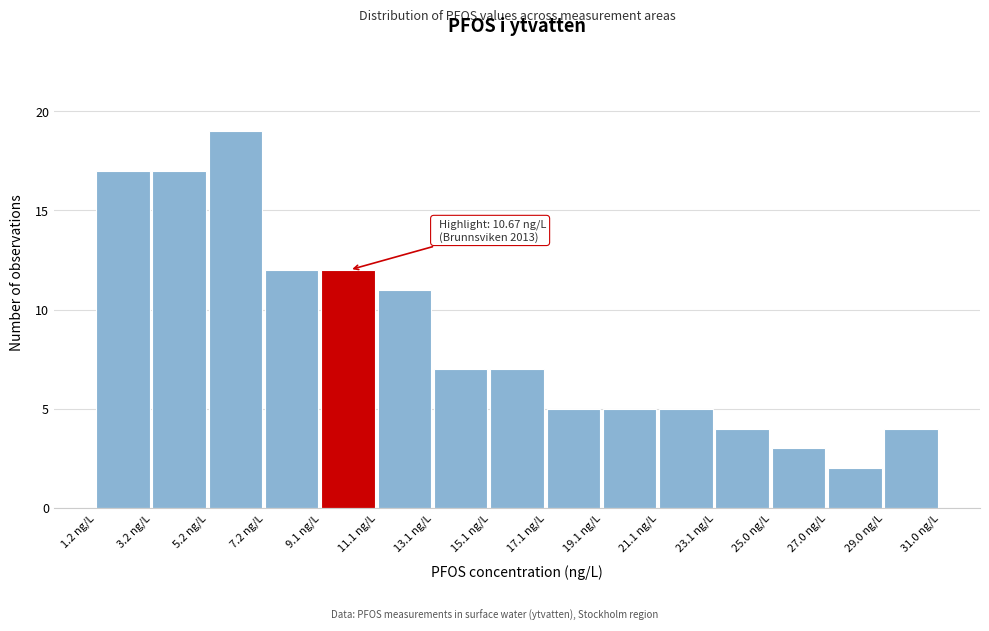

Which range on the x-axis has the tallest bar?

5.2 to 7.2